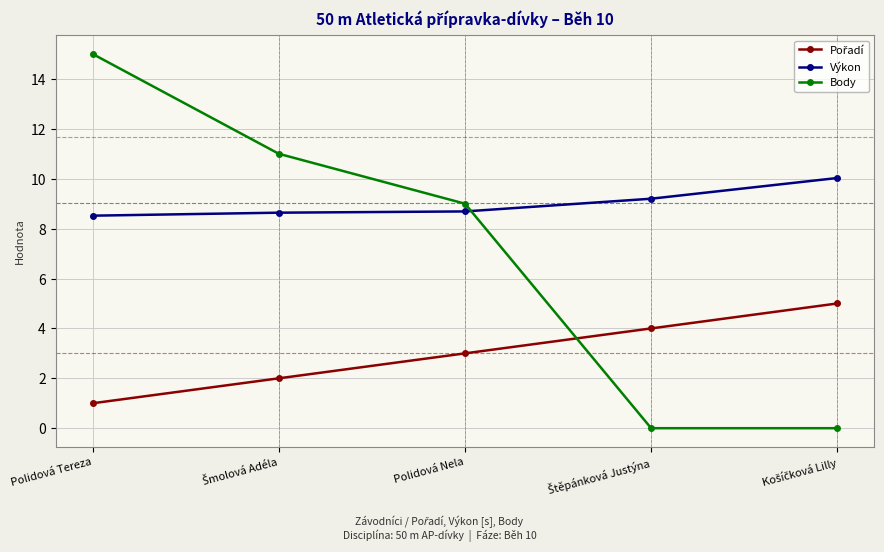

What is the difference between the maximum and minimum values in the Body series?

15.0